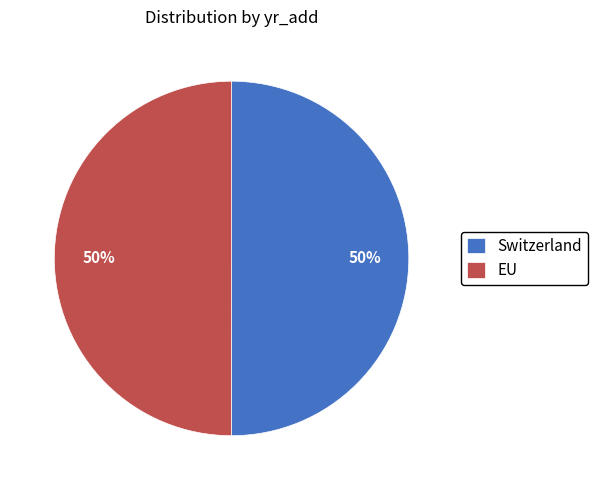

How many slices are in this pie chart?

2